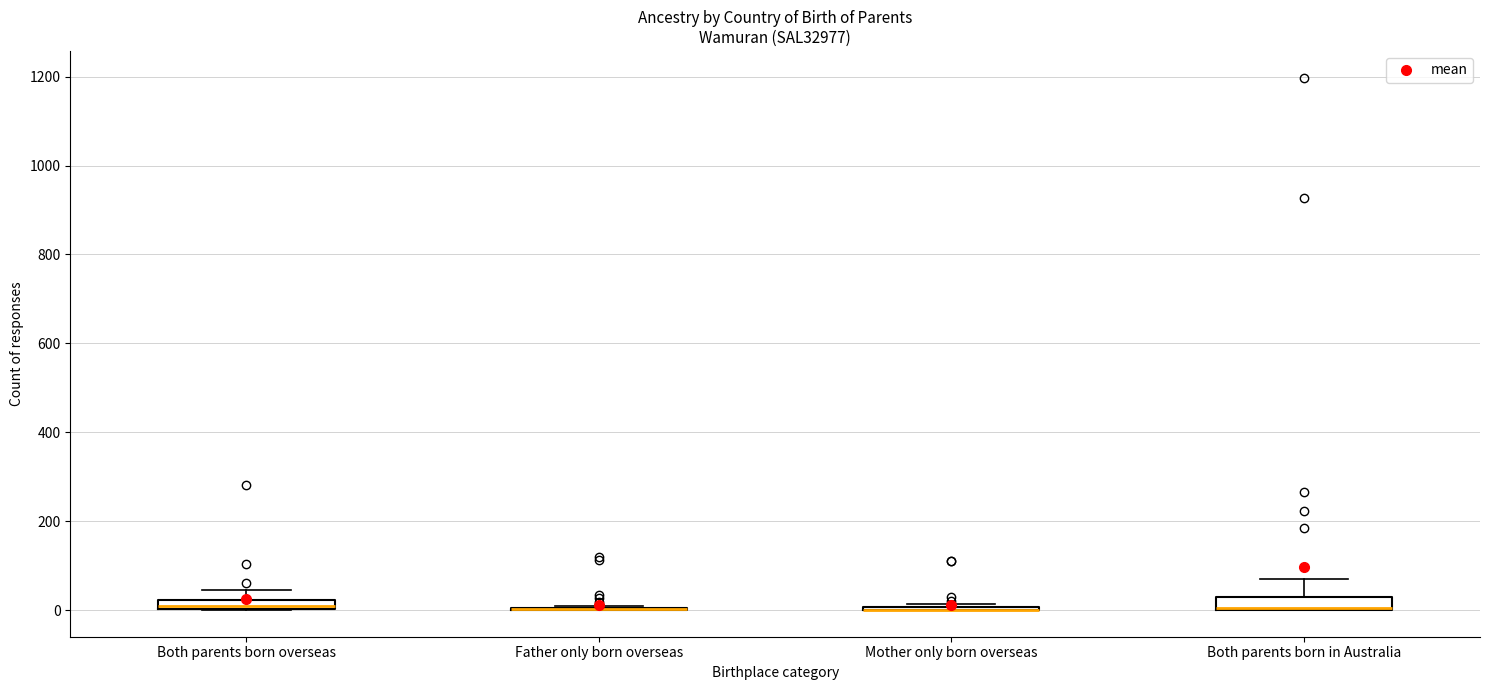

Where does the upper whisker of the box for Both parents born overseas end on the y-axis? The values are not printed on the chart, so give them approximately, as read against the axis.

40